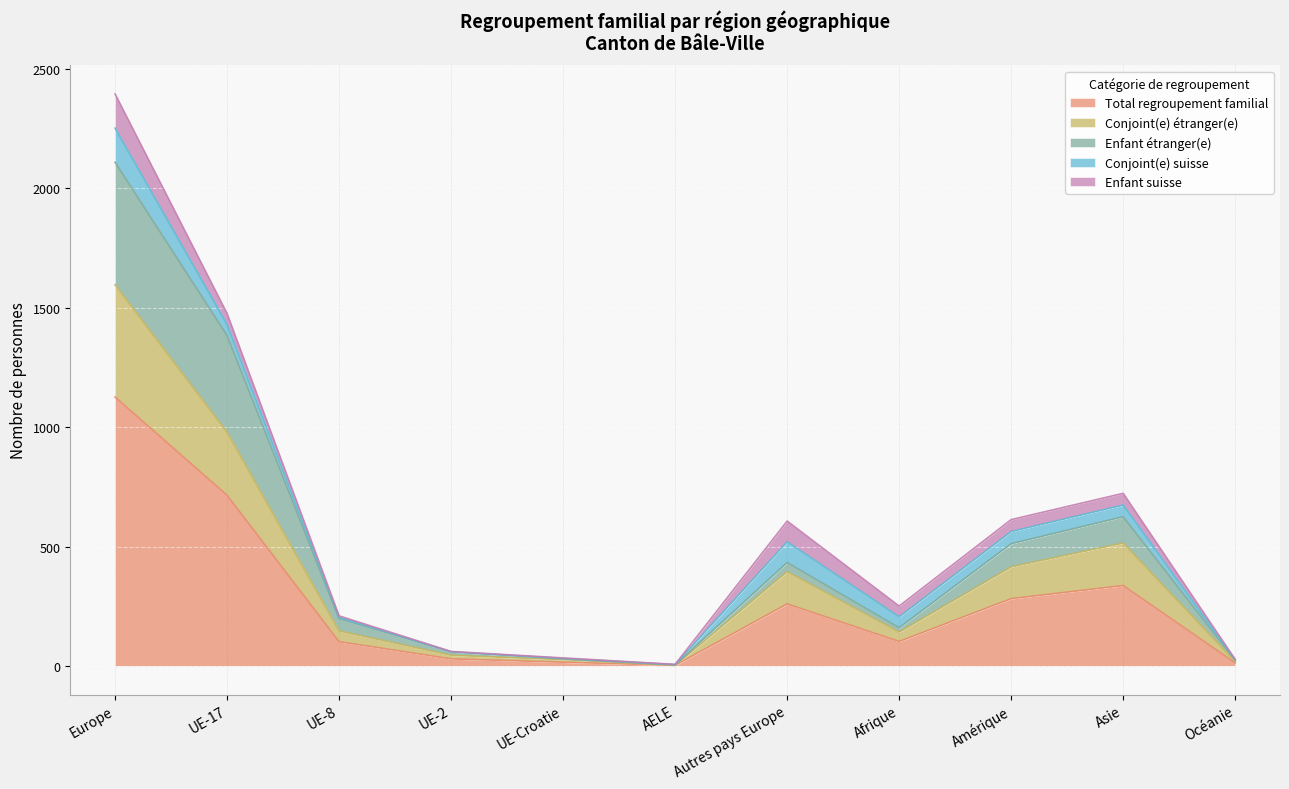

What is the value of the Enfant étranger(e) point at the 5th from the left?

30